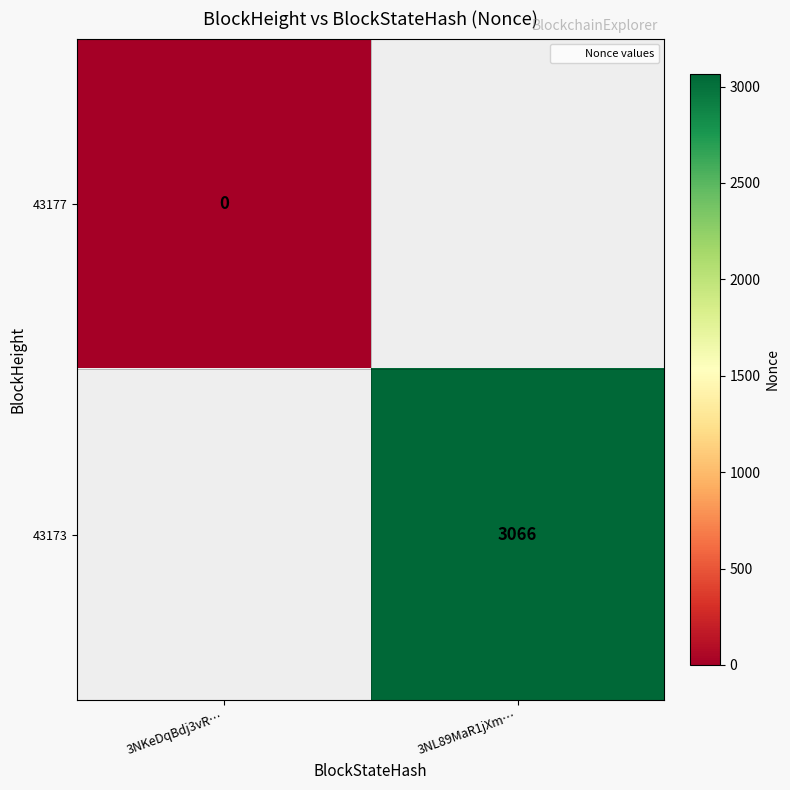

Rank the categories by 43177 value from lowest to highest.

3NKeDqBdj3vR…, 3NL89MaR1jXm…